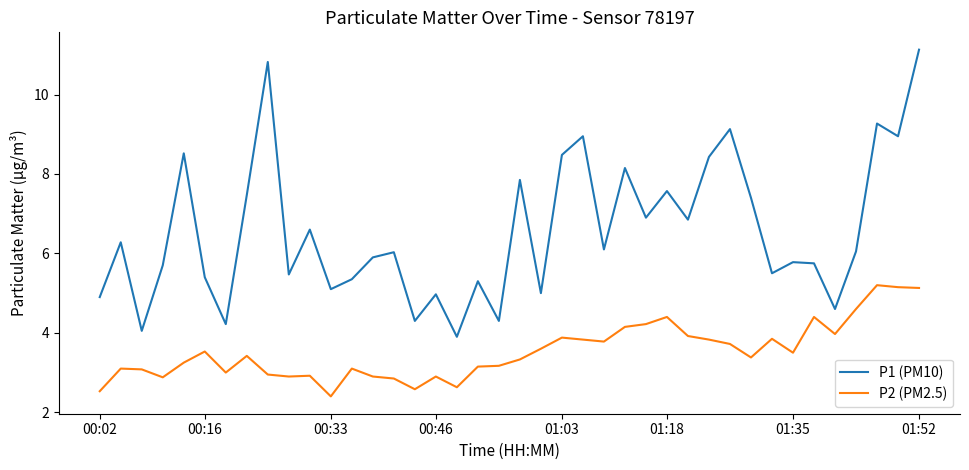

What is the greatest value displayed?

11.1